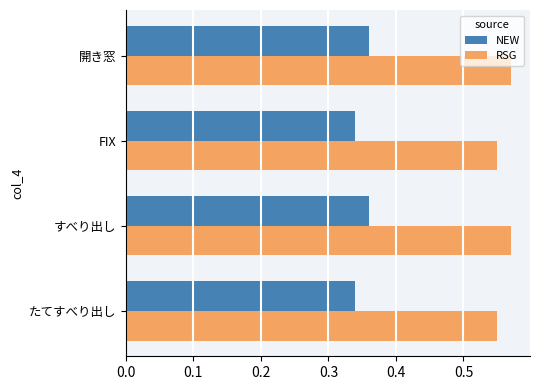

Is it true that NEW equals 0.6 at たてすべり出し?

False